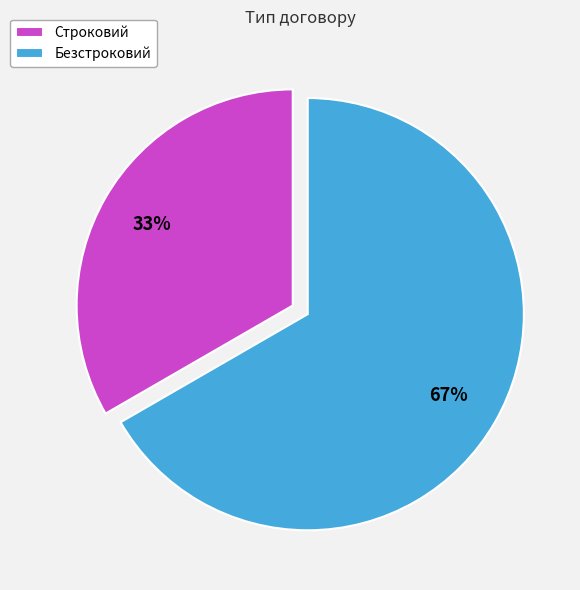

True or false: Строковий accounts for 41% of the total.

False